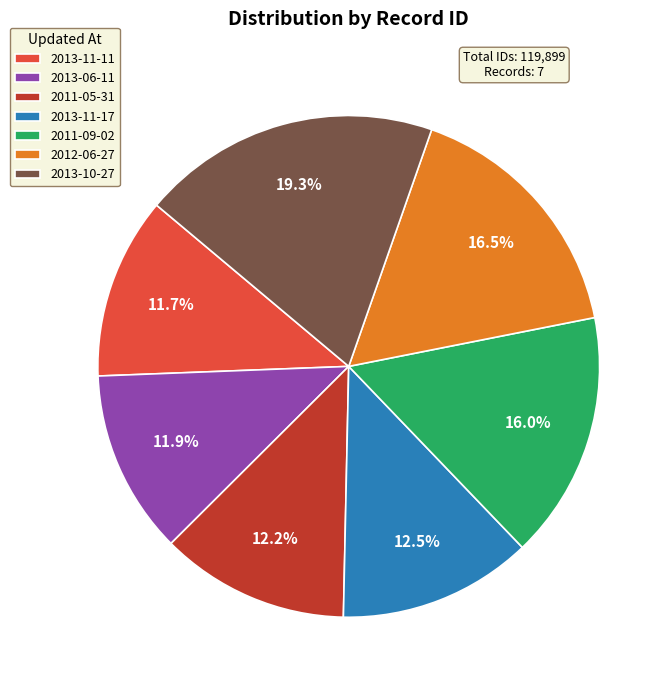

Between 2012-06-27 and 2011-05-31, which is larger?

2012-06-27